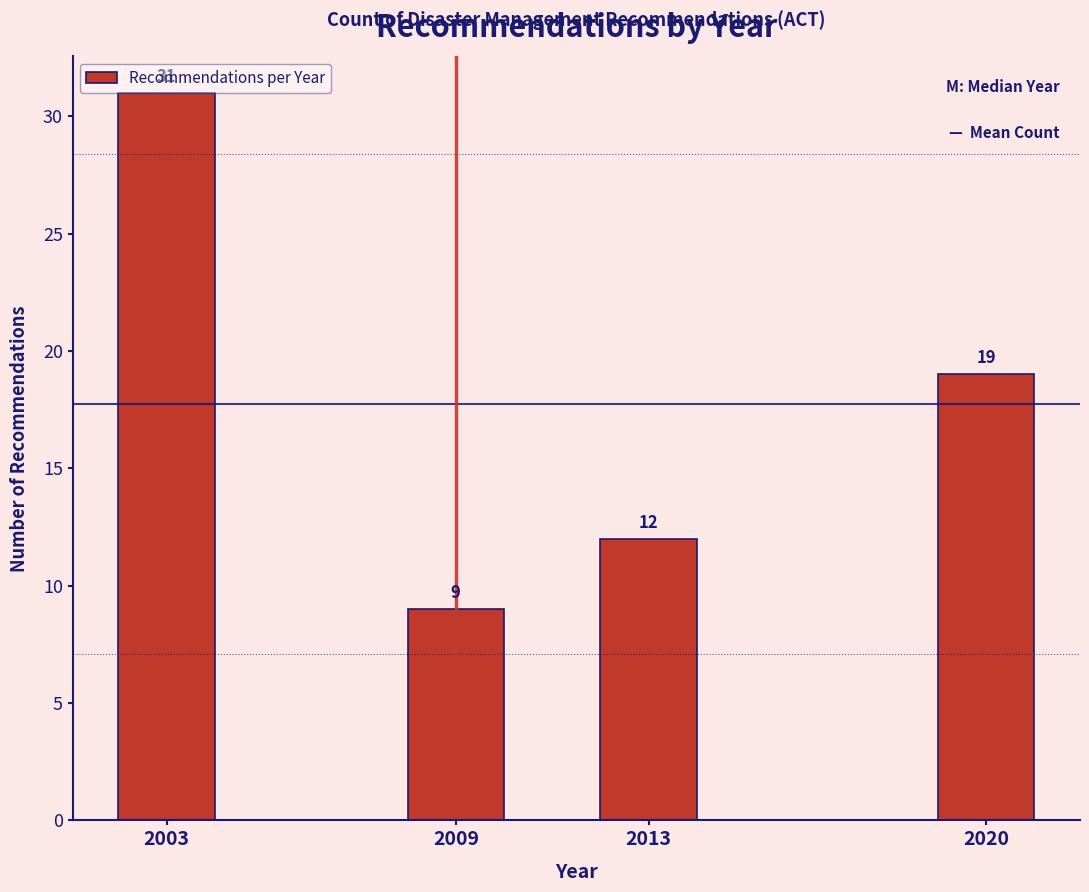

What is the difference between the second highest and second lowest values?

7